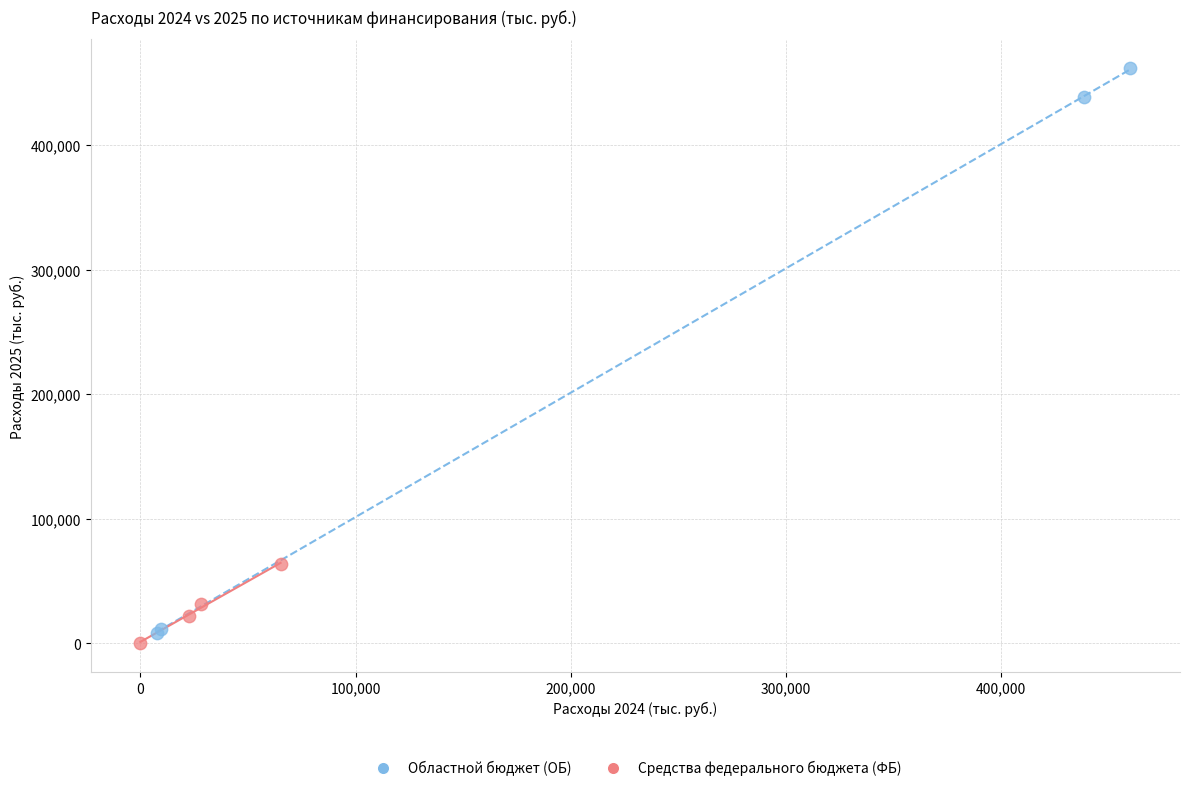

Which series reaches the maximum Y coordinate?

Областной бюджет (ОБ)